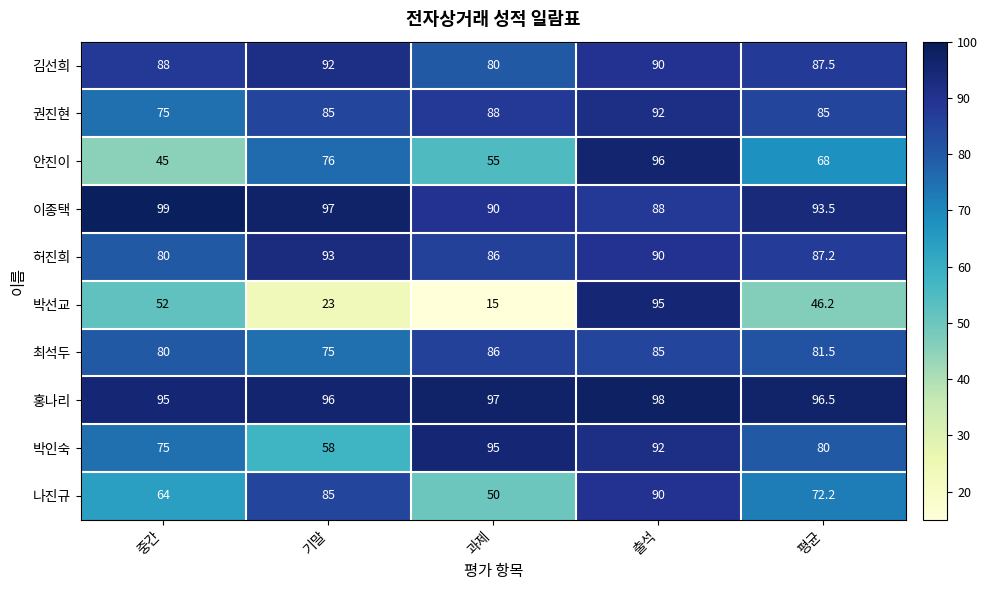

What is the difference between the maximum and minimum values in the 권진현 series?

17.0